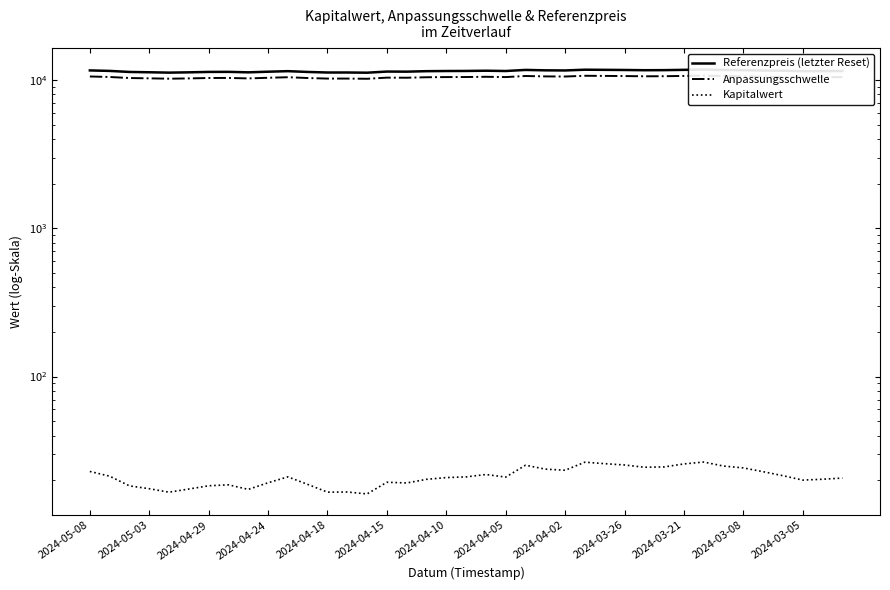

True or false: Kapitalwert and Anpassungsschwelle cross at least once.

False